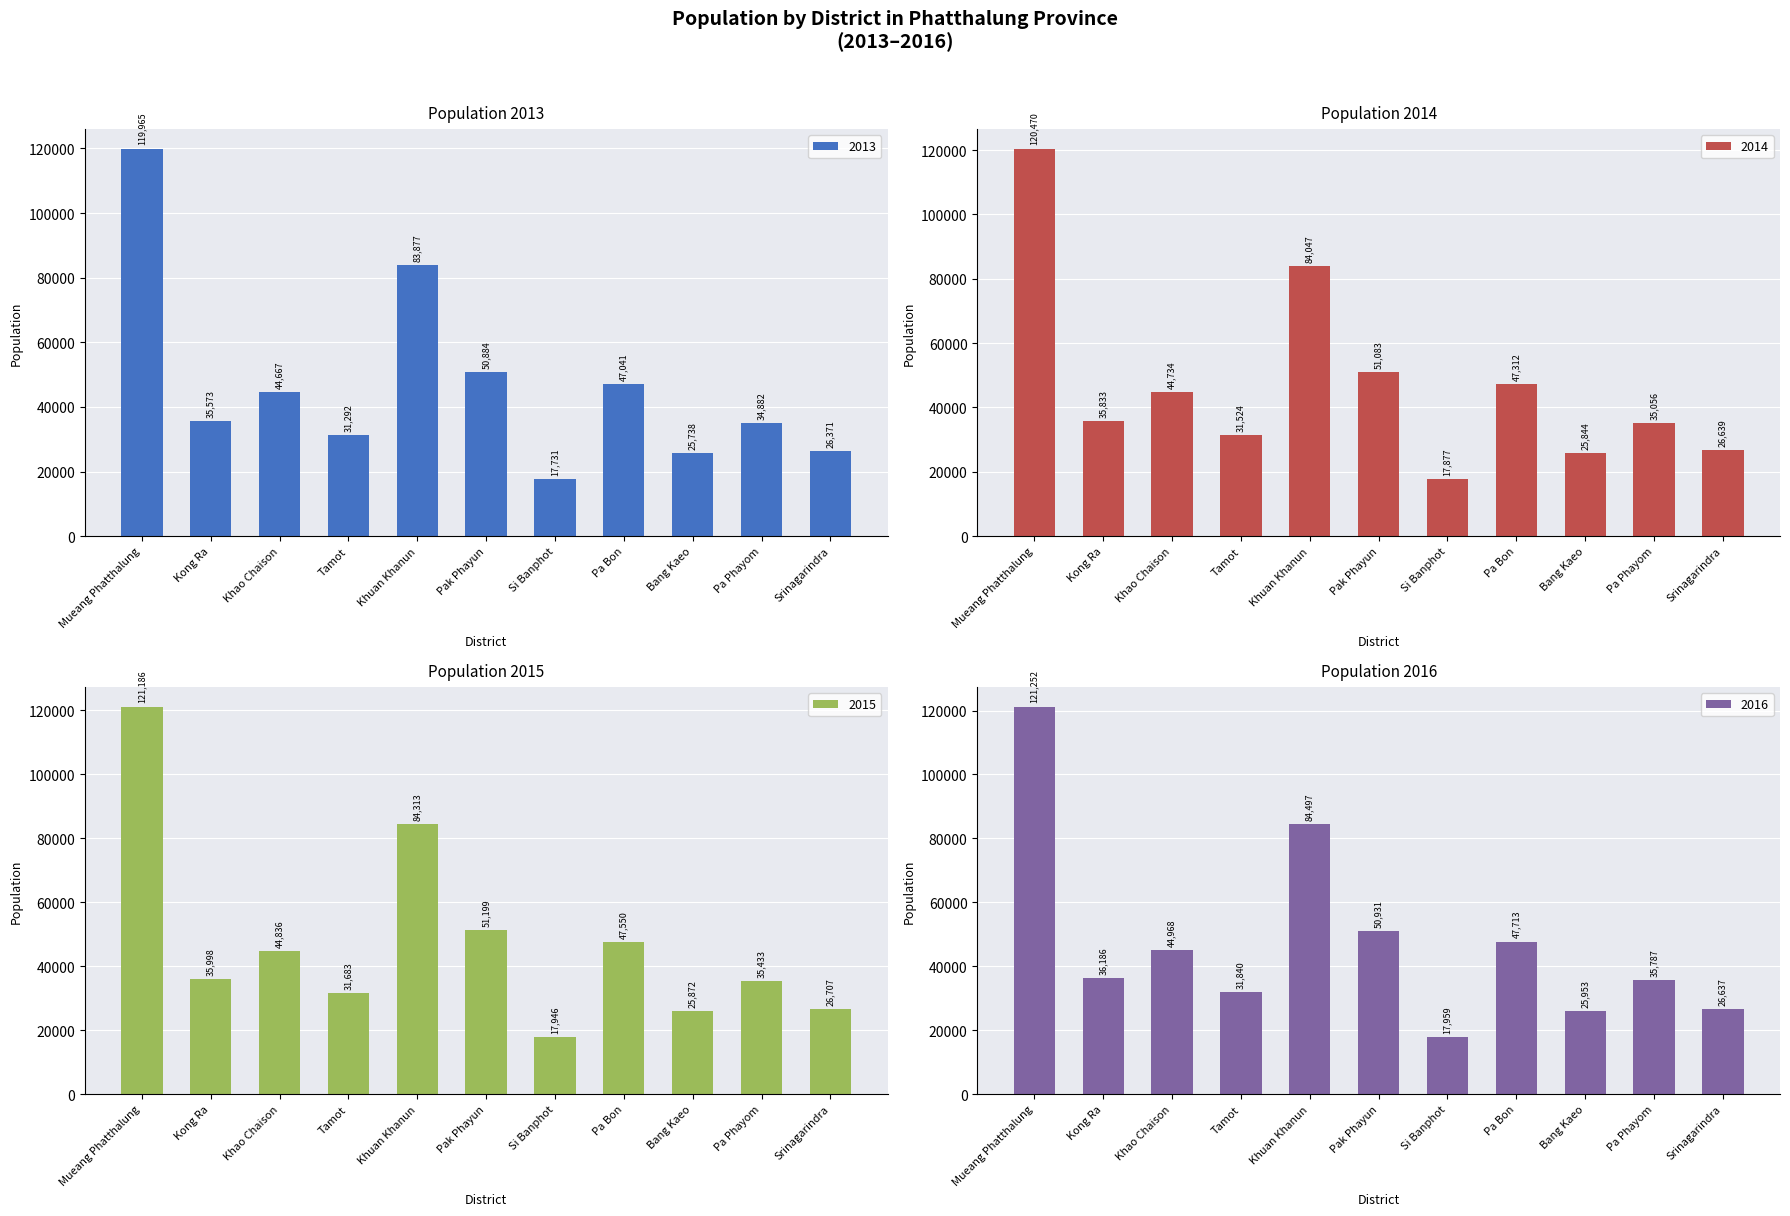

Rank the series by their average value, from highest to lowest.

2016, 2015, 2014, 2013